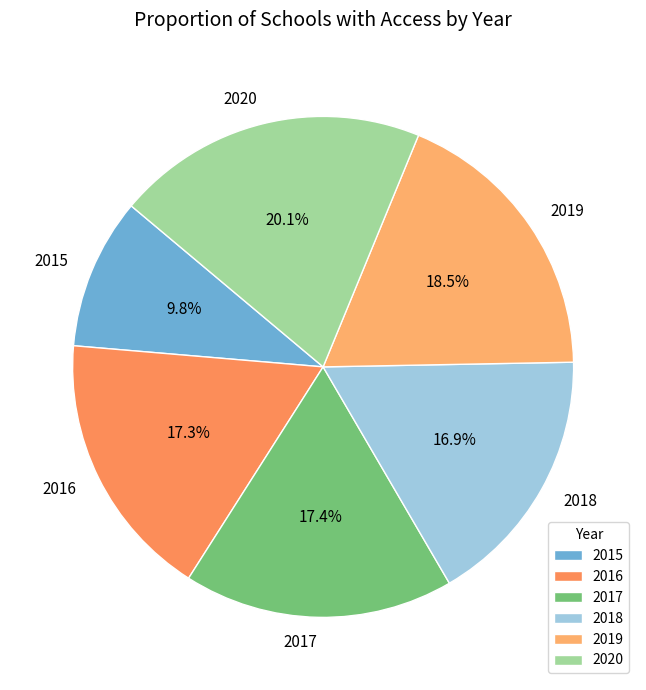

True or false: 2020 accounts for 20% of the total.

True